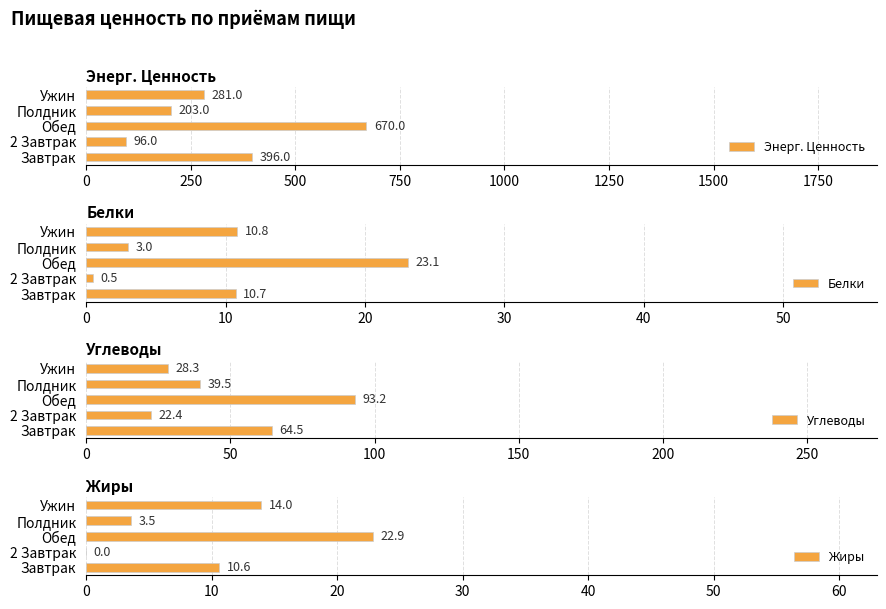

Count the Энерг. Ценность values in the range 203 to 396.

3